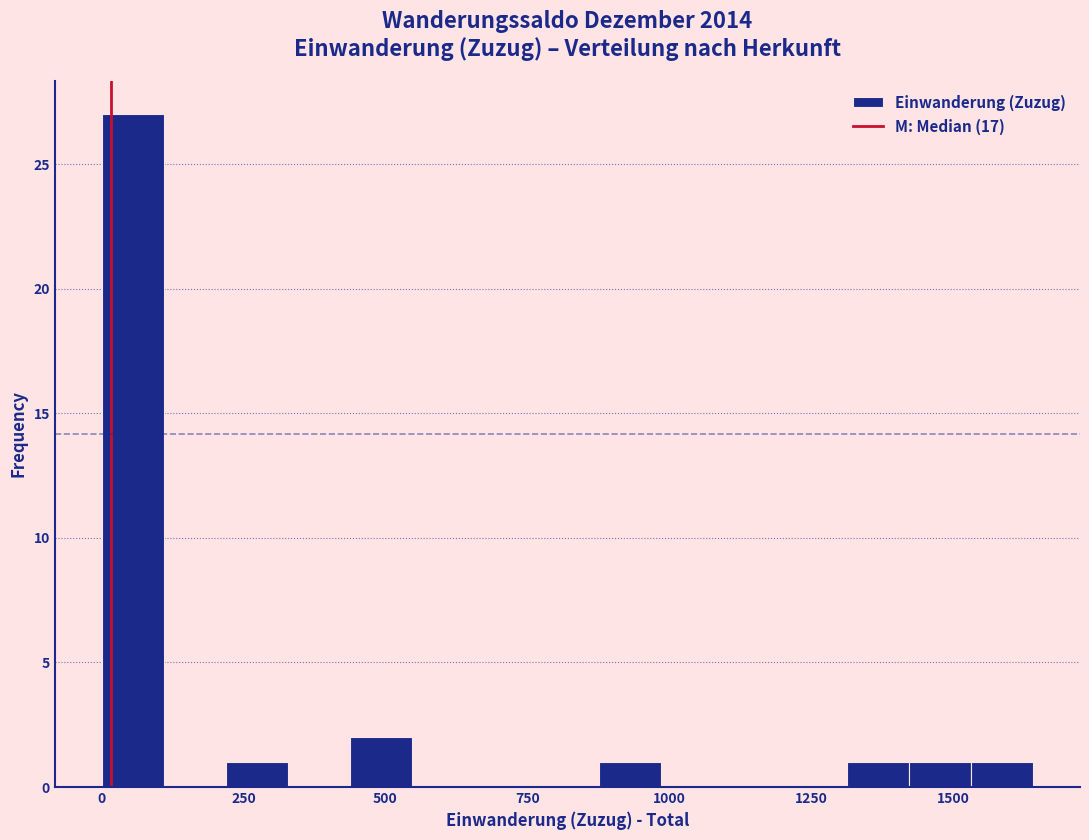

Read against the x-axis, roughly where is the centre of the tallest bar?

50